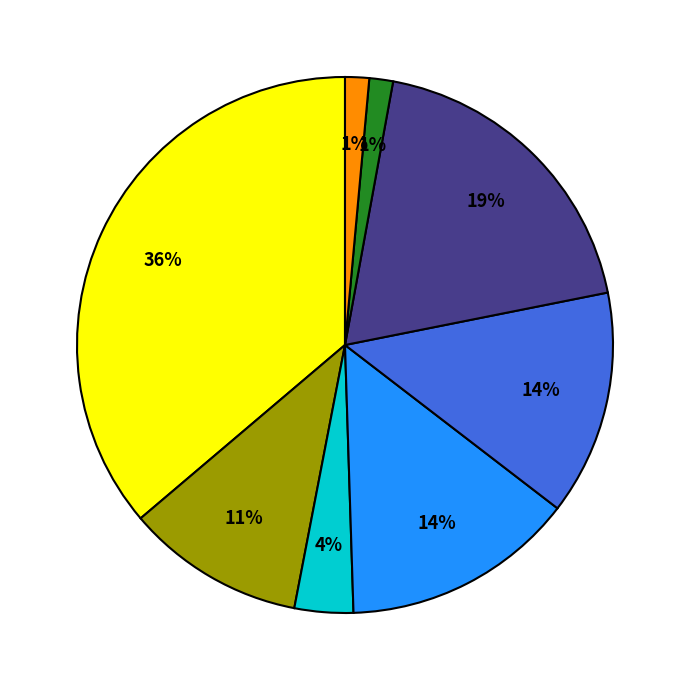

Is there a majority slice in this chart?

No